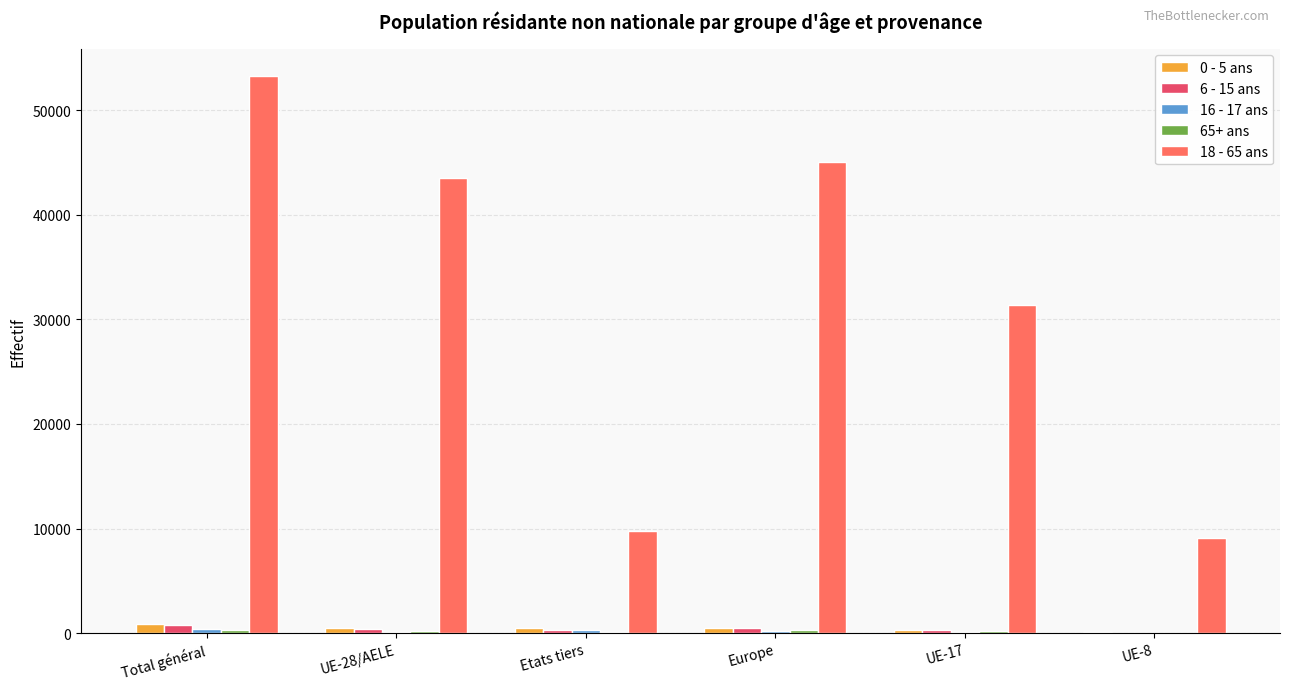

The value of 0 - 5 ans at Etats tiers is 475. True or false?

True